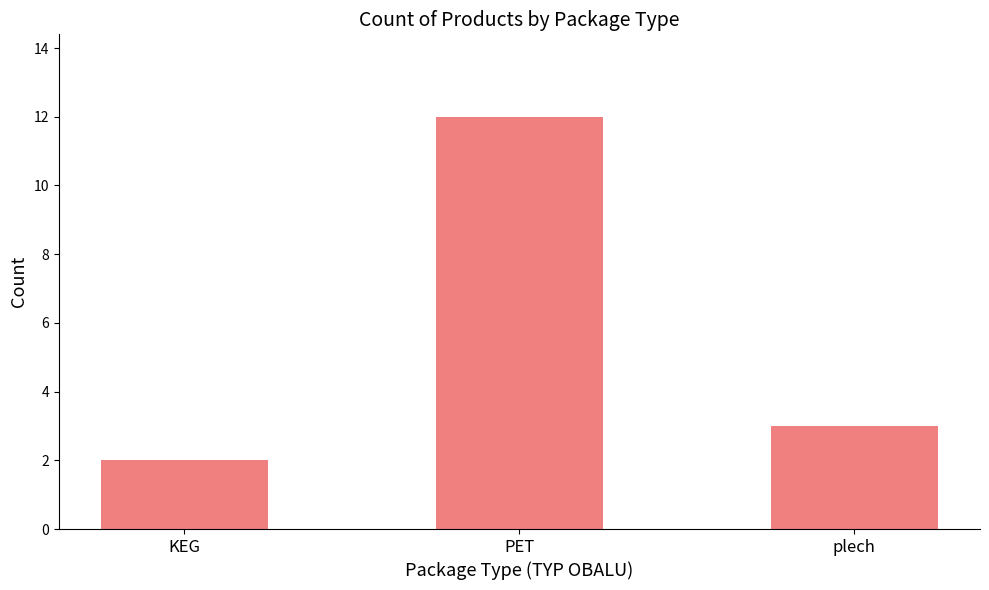

Rank the categories by value from highest to lowest.

PET, plech, KEG